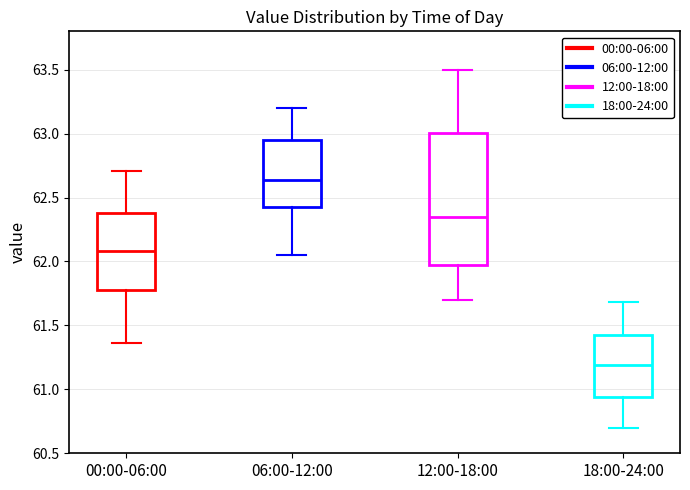

Where does the upper whisker of the box for 06:00-12:00 end on the y-axis? The values are not printed on the chart, so give them approximately, as read against the axis.

63.20